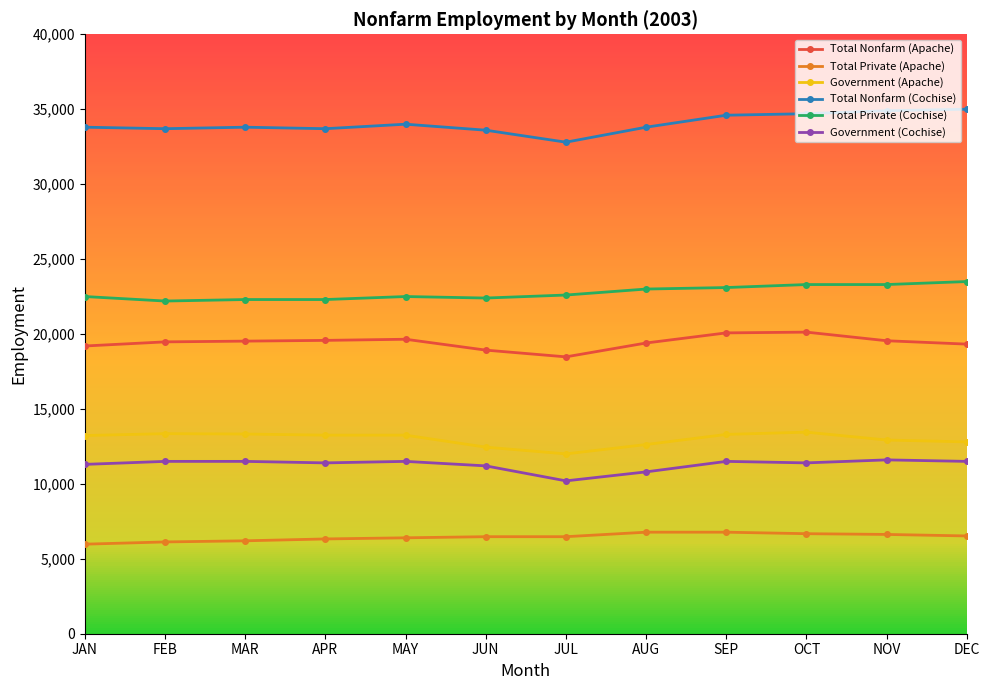

What is the difference between the maximum and minimum values in the Total Nonfarm (Apache) series?

1650